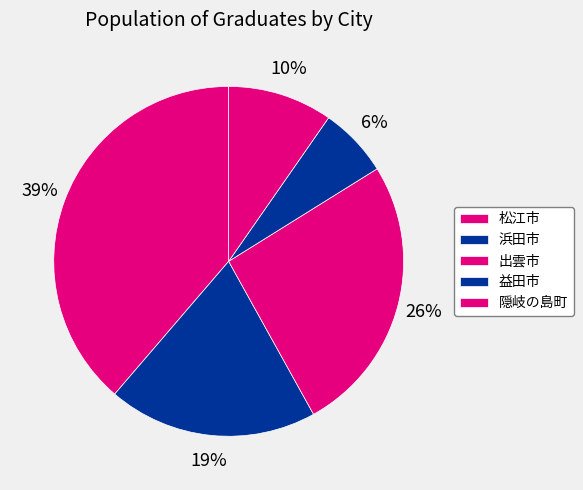

Is 隠岐の島町 the majority of the pie?

No